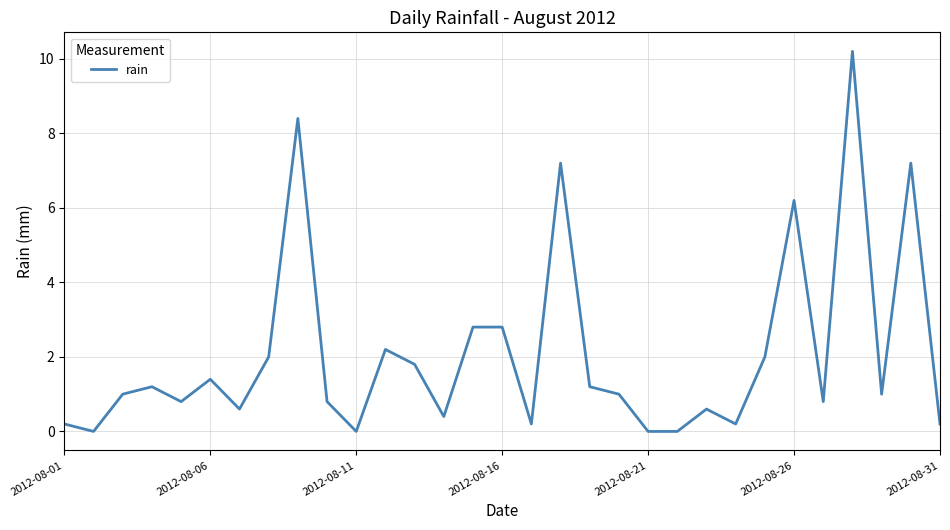

What is the maximum value shown in the chart?

10.2